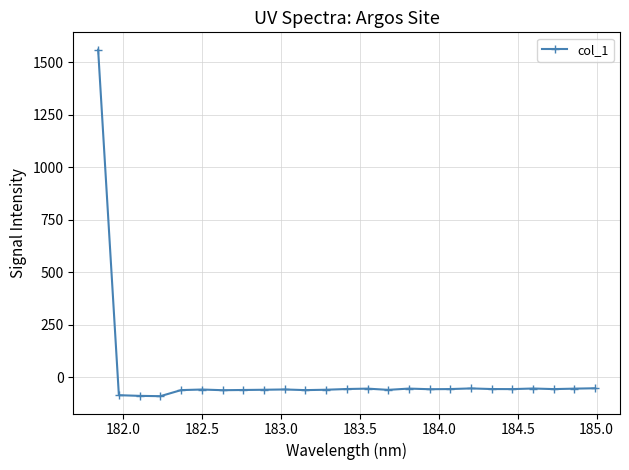

True or false: the data has more than 2 interior local peaks.

True